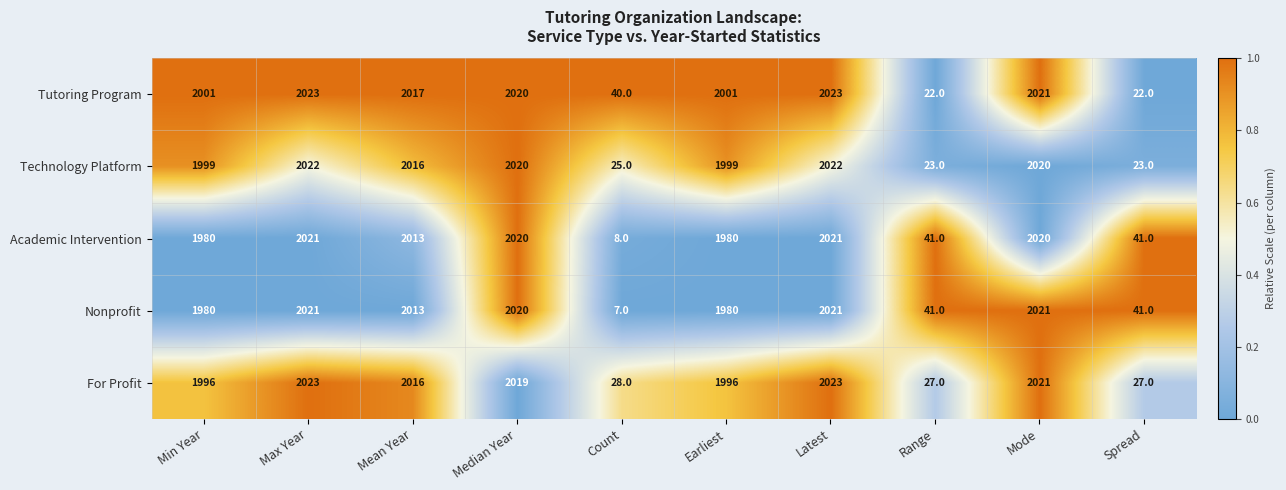

What is the average value of the Technology Platform series?

1417